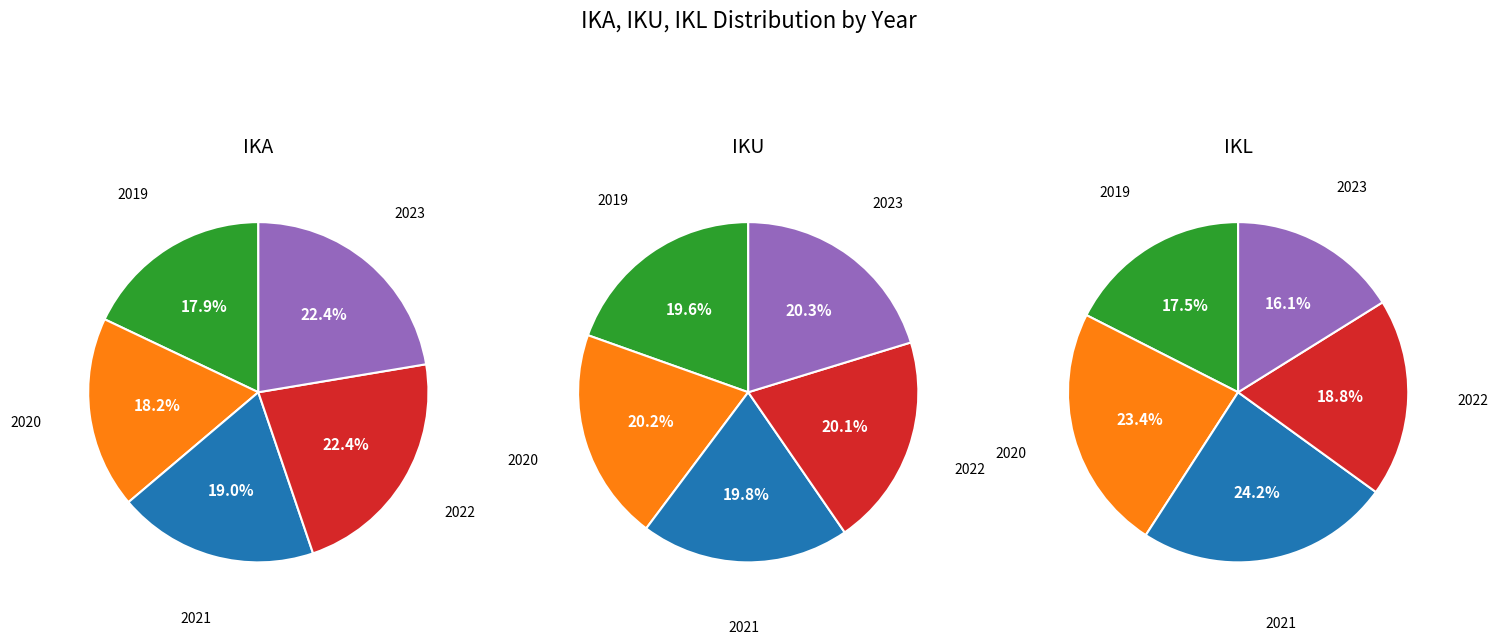

Is it true that 2019 is 10% of the pie?

False